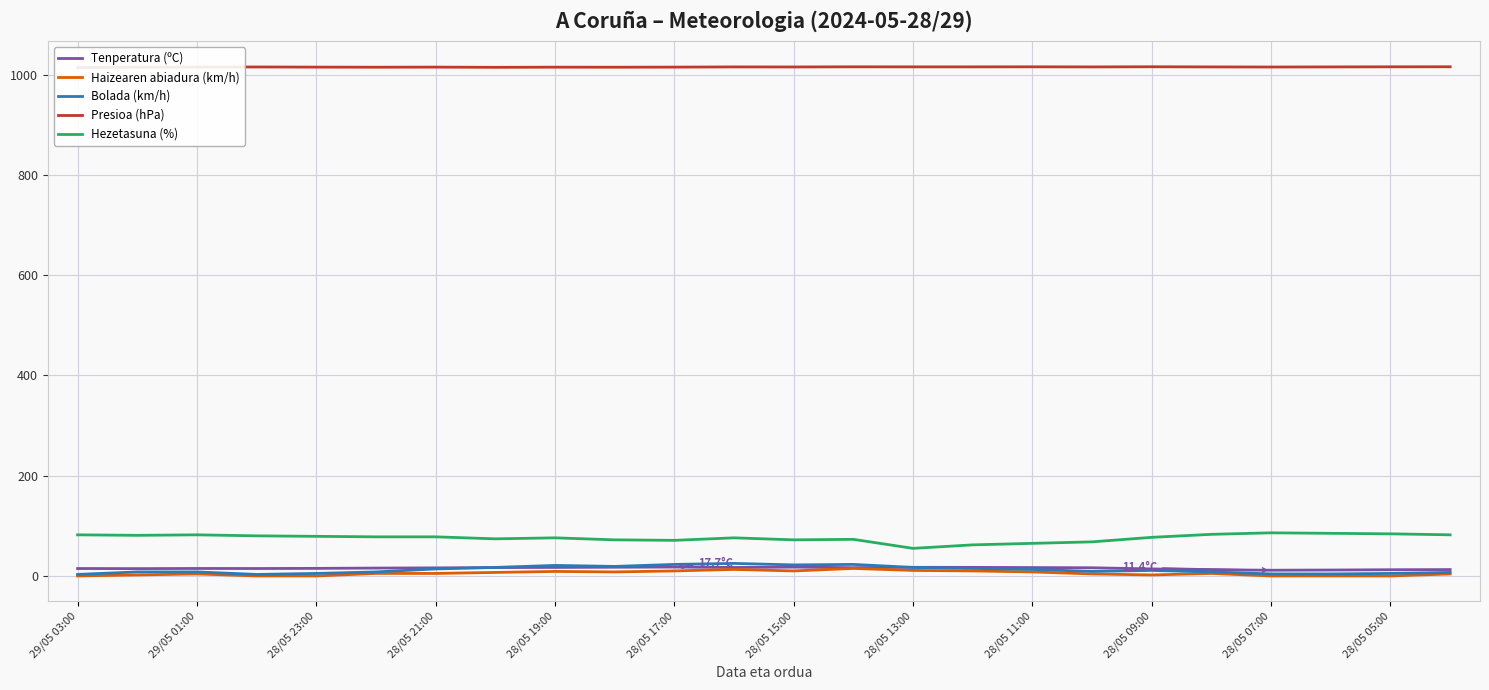

Reading right to left, list all the values displayed in this chart.

Tenperatura (ºC): 12.7	12.4	11.8	11.4	12.3	14.0	16.3	16.7	17.1	17.2	16.5	17.6	16.9	17.7	17.4	17.0	16.7	16.1	15.7	15.1	14.8	14.9	14.6	14.8
Haizearen abiadura (km/h): 4.0	0.0	0.0	0.0	5.0	2.0	4.0	8.0	10.0	11.0	15.0	10.0	13.0	10.0	8.0	9.0	7.0	5.0	5.0	0.0	0.0	4.0	2.0	0.0
Bolada (km/h): 7.0	5.0	4.0	4.0	8.0	11.0	9.0	13.0	15.0	17.0	23.0	22.0	25.0	23.0	19.0	21.0	17.0	14.0	8.0	5.0	3.0	8.0	8.0	3.0
Presioa (hPa): 1015.6	1015.5	1015.3	1015.1	1015.3	1015.6	1015.3	1015.5	1015.4	1015.4	1015.5	1015.2	1015.3	1014.9	1014.7	1014.8	1014.5	1014.9	1014.7	1014.9	1015.2	1015.0	1014.6	1014.1
Hezetasuna (%): 82.0	84.0	85.0	86.0	83.0	77.0	68.0	65.0	62.0	55.0	73.0	72.0	76.0	71.0	72.0	76.0	74.0	78.0	78.0	79.0	80.0	82.0	81.0	82.0